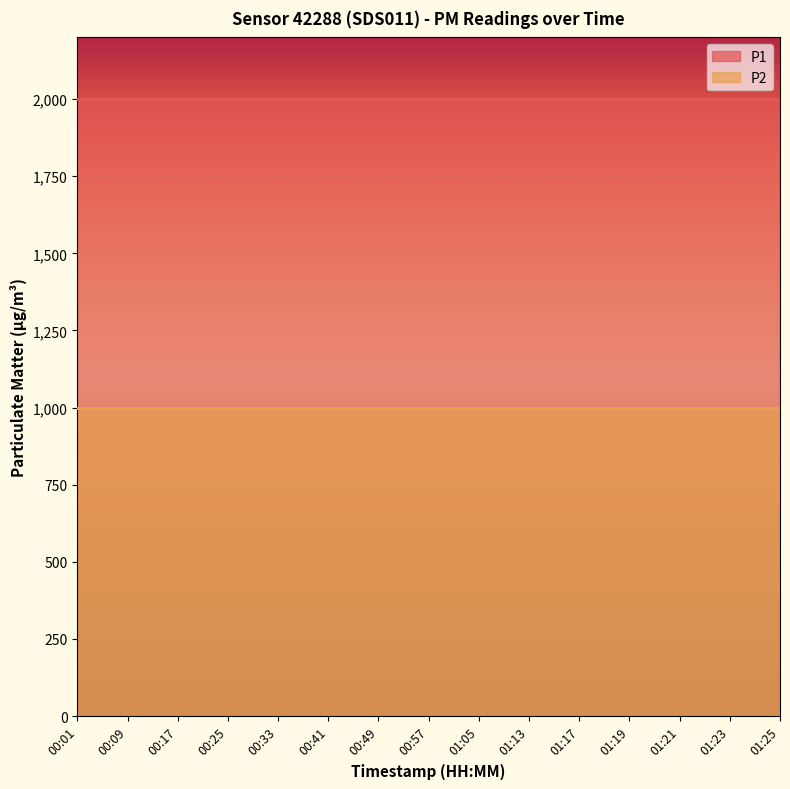

Between 01:17 and 00:41, which is larger?

01:17